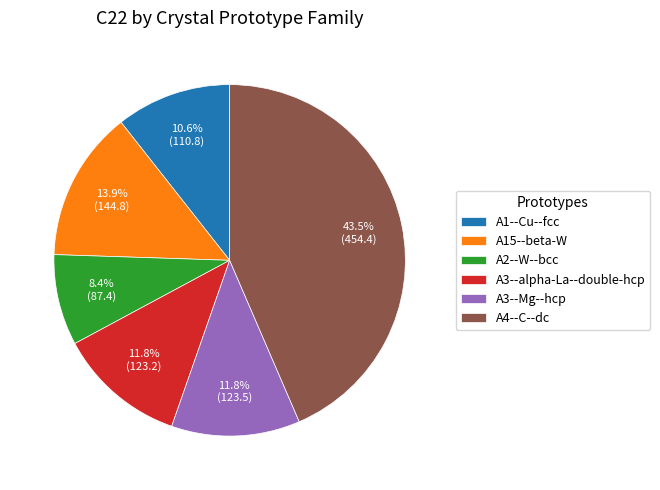

How many slices are in this pie chart?

6